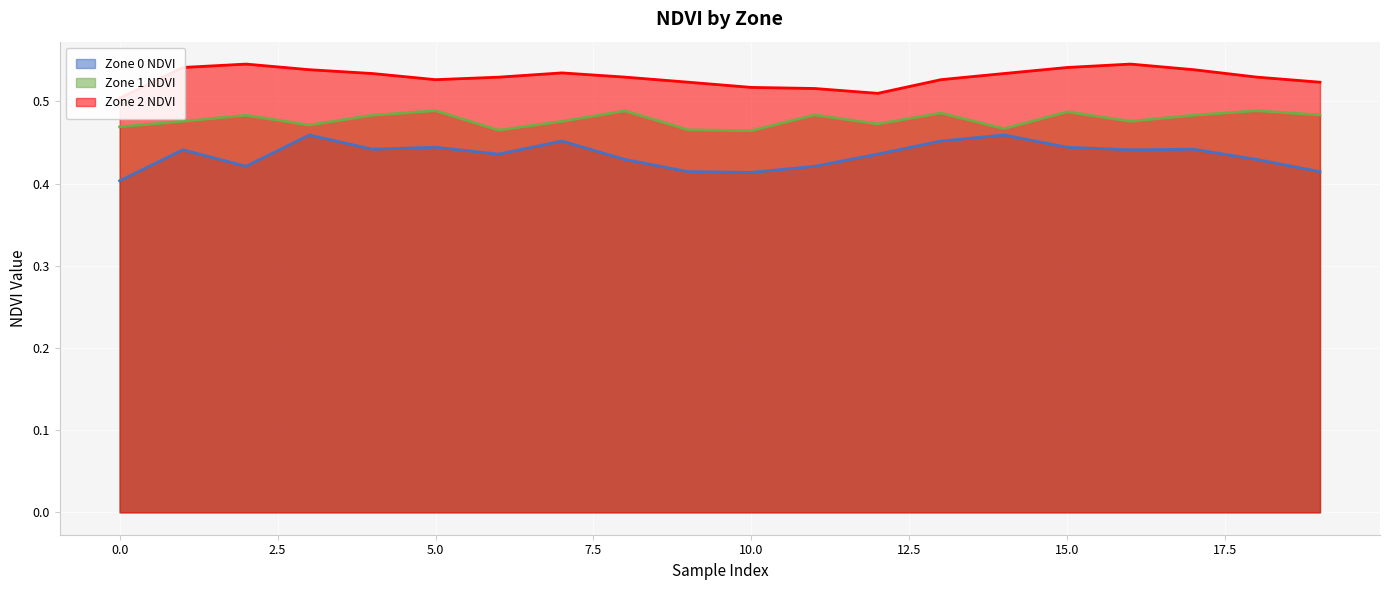

Reading left to right, extract all data points from this chart.

Zone 0 NDVI: 0=0.4	1=0.4	2=0.4	3=0.5	4=0.4	5=0.4	6=0.4	7=0.5	8=0.4	9=0.4	10=0.4	11=0.4	12=0.4	13=0.5	14=0.5	15=0.4	16=0.4	17=0.4	18=0.4	19=0.4
Zone 1 NDVI: 0=0.5	1=0.5	2=0.5	3=0.5	4=0.5	5=0.5	6=0.5	7=0.5	8=0.5	9=0.5	10=0.5	11=0.5	12=0.5	13=0.5	14=0.5	15=0.5	16=0.5	17=0.5	18=0.5	19=0.5
Zone 2 NDVI: 0=0.5	1=0.5	2=0.5	3=0.5	4=0.5	5=0.5	6=0.5	7=0.5	8=0.5	9=0.5	10=0.5	11=0.5	12=0.5	13=0.5	14=0.5	15=0.5	16=0.5	17=0.5	18=0.5	19=0.5